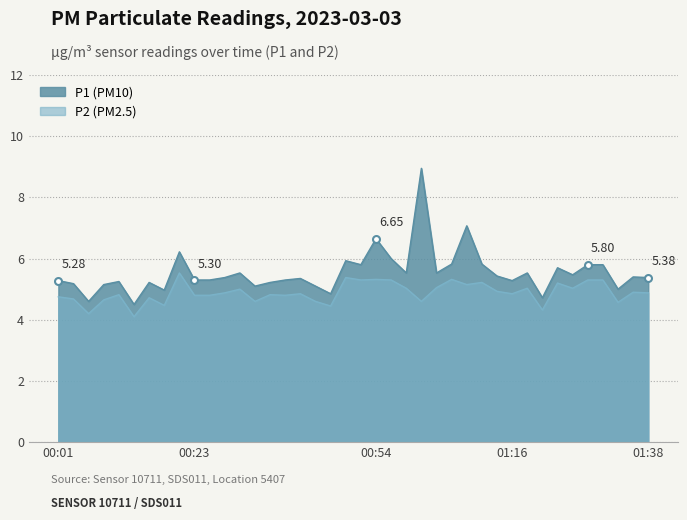

Which series has the widest spread of values?

P1